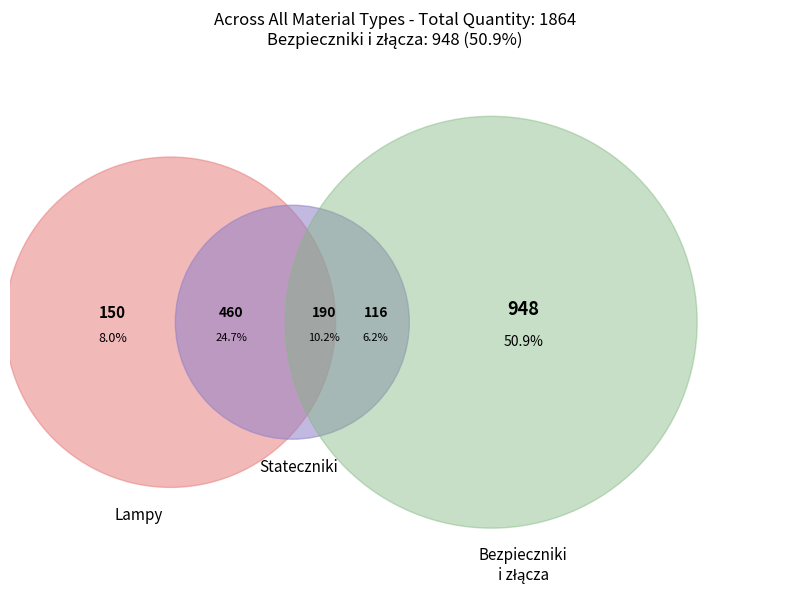

Which category has the biggest portion of the pie?

bezpiecznik